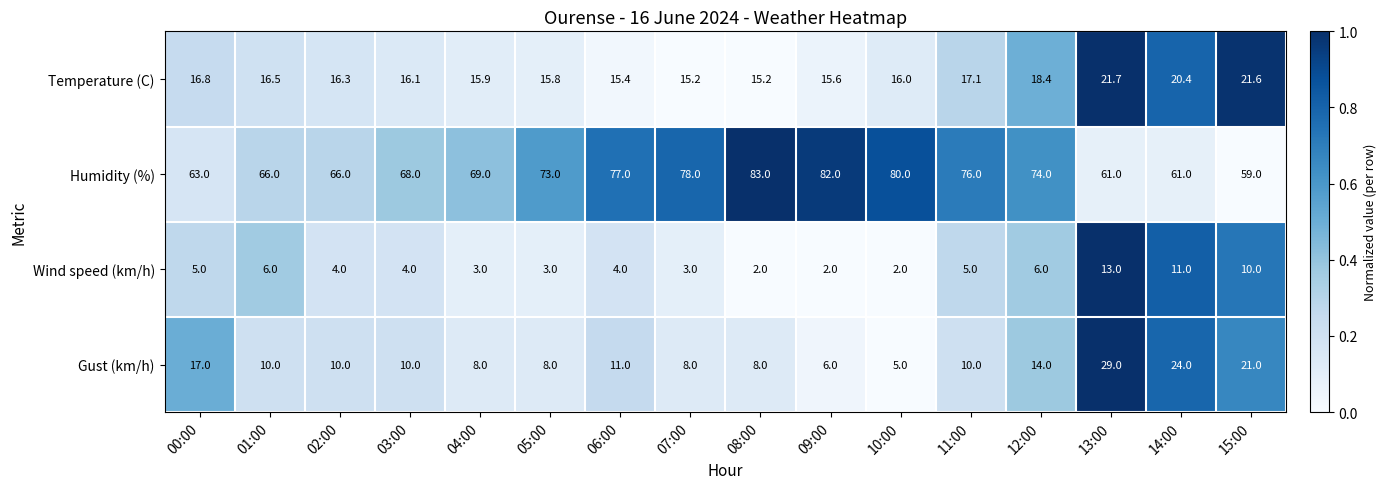

The value of Temperature (C) at 15:00 is 21.6. True or false?

True